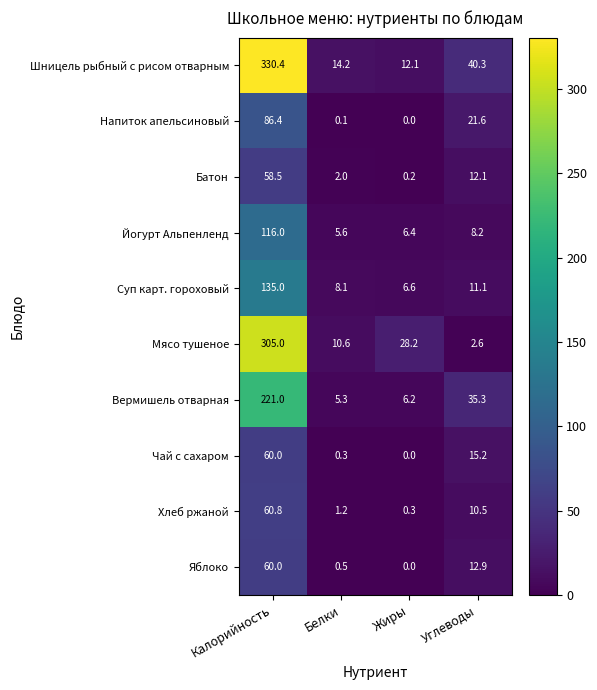

Rank the series at Белки from lowest to highest value.

Напиток апельсиновый, Чай с сахаром, Яблоко, Хлеб ржаной, Батон, Вермишель отварная, Йогурт Альпенленд, Суп карт. гороховый, Мясо тушеное, Шницель рыбный с рисом отварным